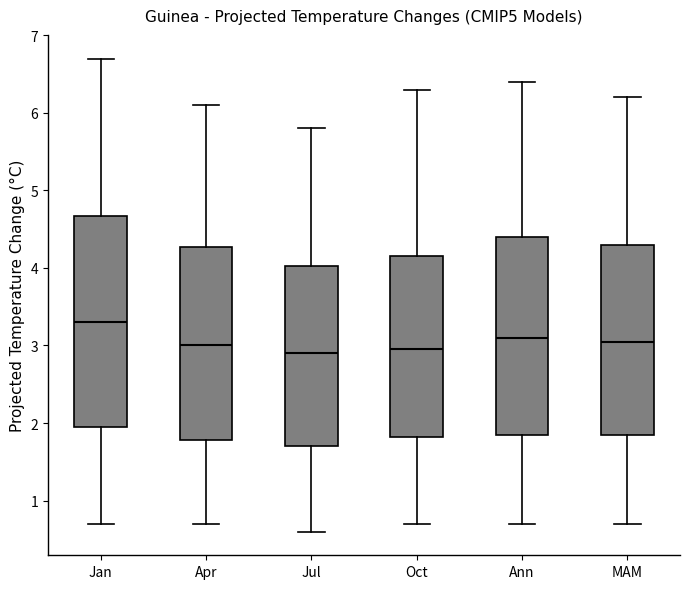

Where does the median line of the box for Jul sit on the y-axis? The values are not printed on the chart, so give them approximately, as read against the axis.

2.9